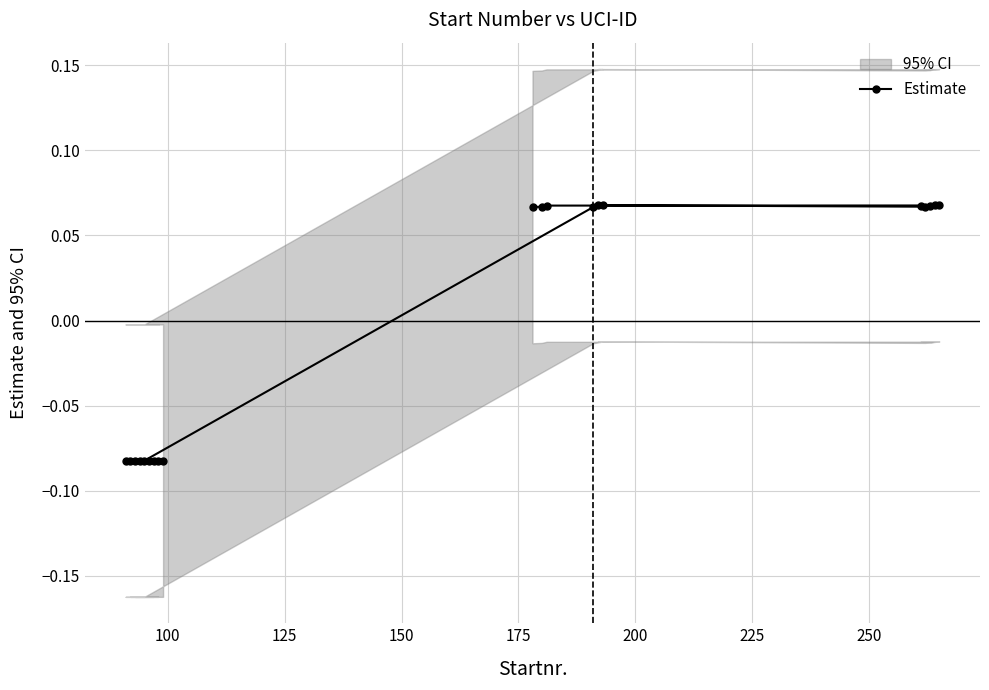

How many lines are shown in the chart?

1